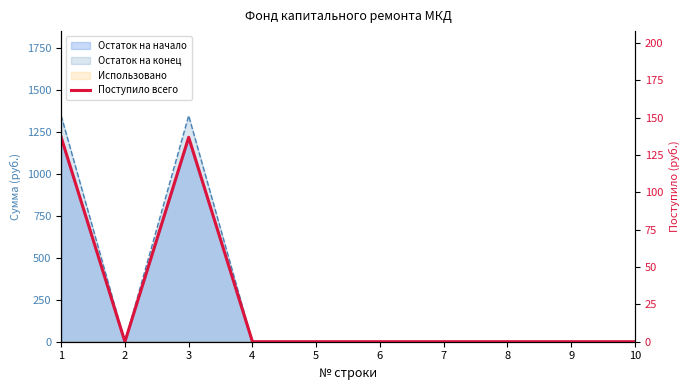

Reading left to right, what are all the values shown in this chart?

1=136.8	2=0.0	3=136.8	4=0.0	5=0.0	6=0.0	7=0.0	8=0.0	9=0.0	10=0.0